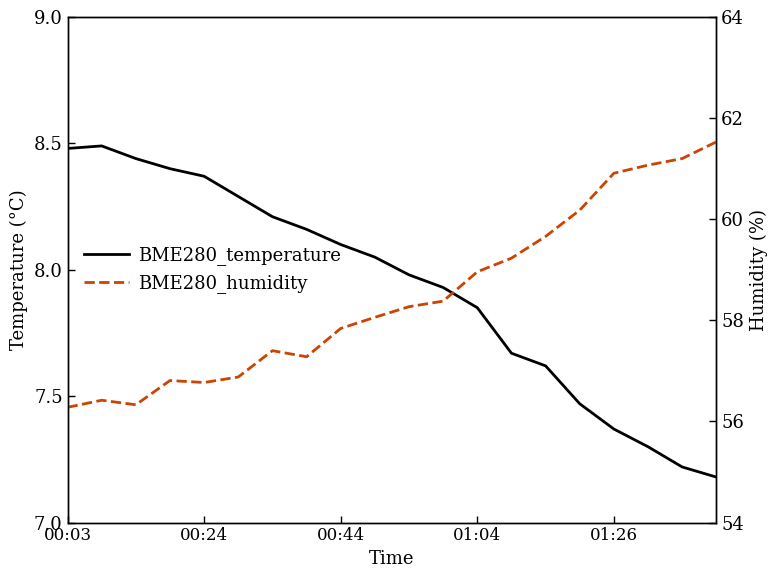

True or false: BME280_temperature has more than 2 points higher than both neighbors.

False